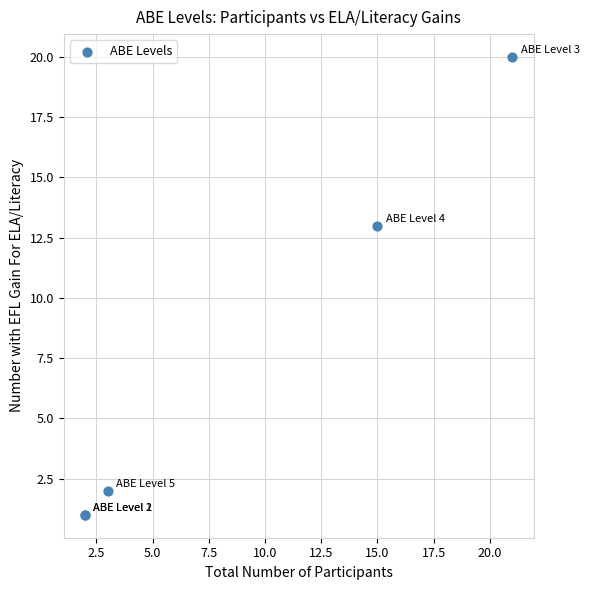

What Y value in the scatter plot is closest to 10?

13